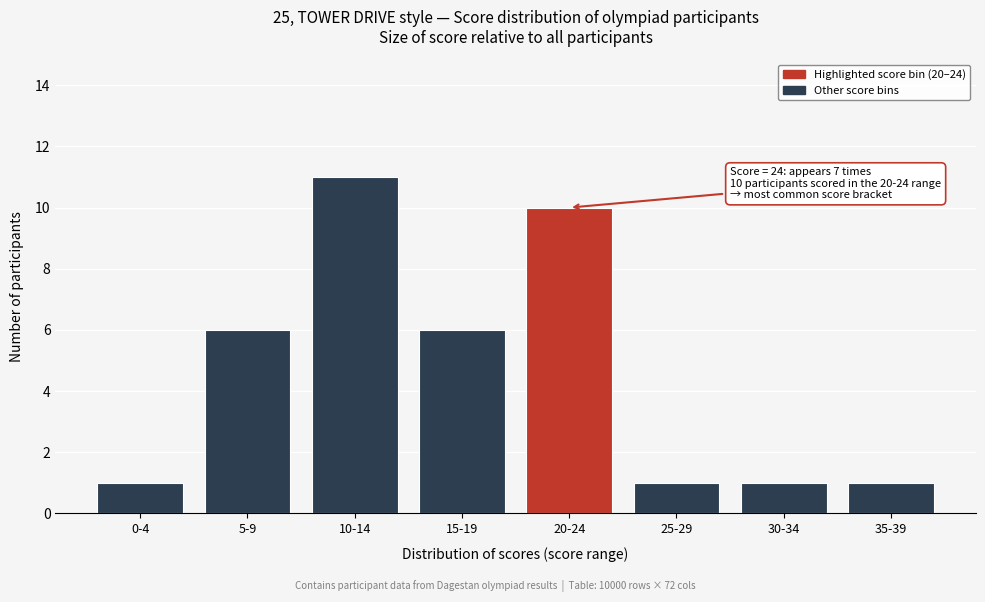

Reading left to right, list all the values displayed in this chart.

0-4=1	5-9=6	10-14=11	15-19=6	20-24=10	25-29=1	30-34=1	35-39=1